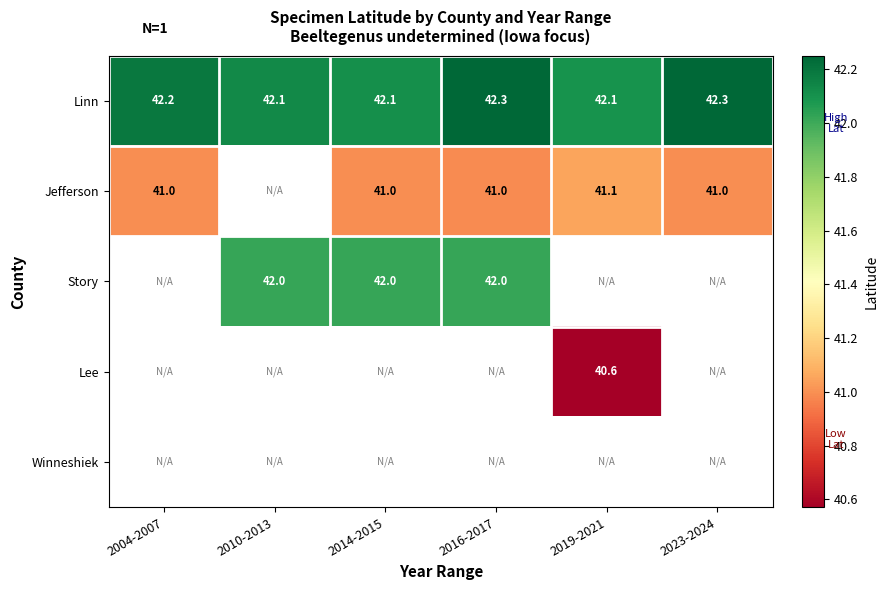

Is the value of Linn at 2023-2024 greater than the value of Jefferson at 2019-2021?

Yes